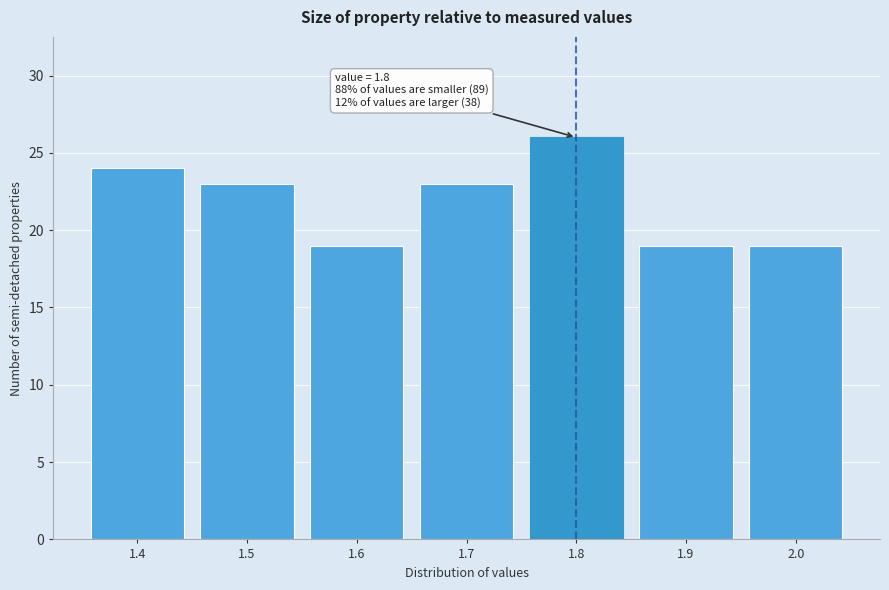

Reading left to right, list all the values displayed in this chart.

1.4=24	1.5=23	1.6=19	1.7=23	1.8=26	1.9=19	2.0=19